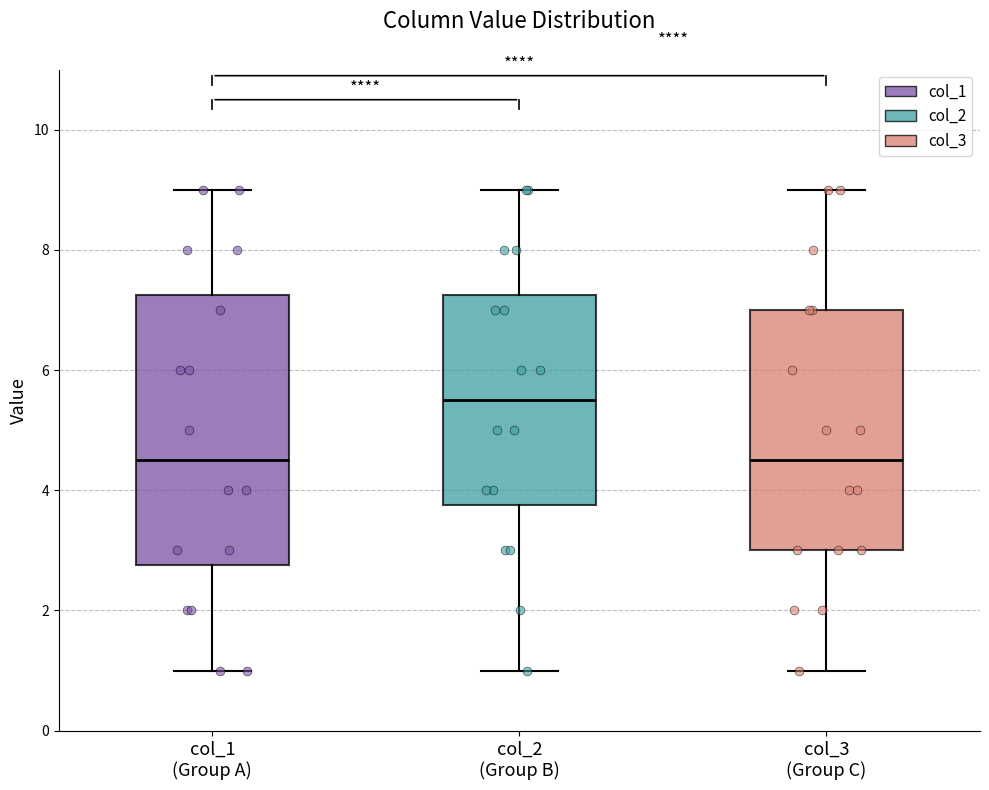

Which box is the tallest, from its lower edge to its upper edge?

col_1 (Group A)